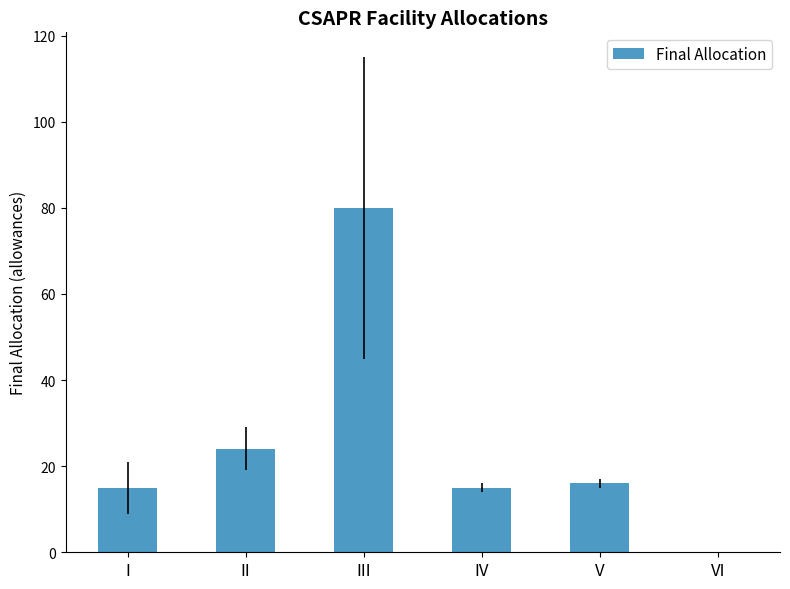

What is the maximum value shown in the chart?

80